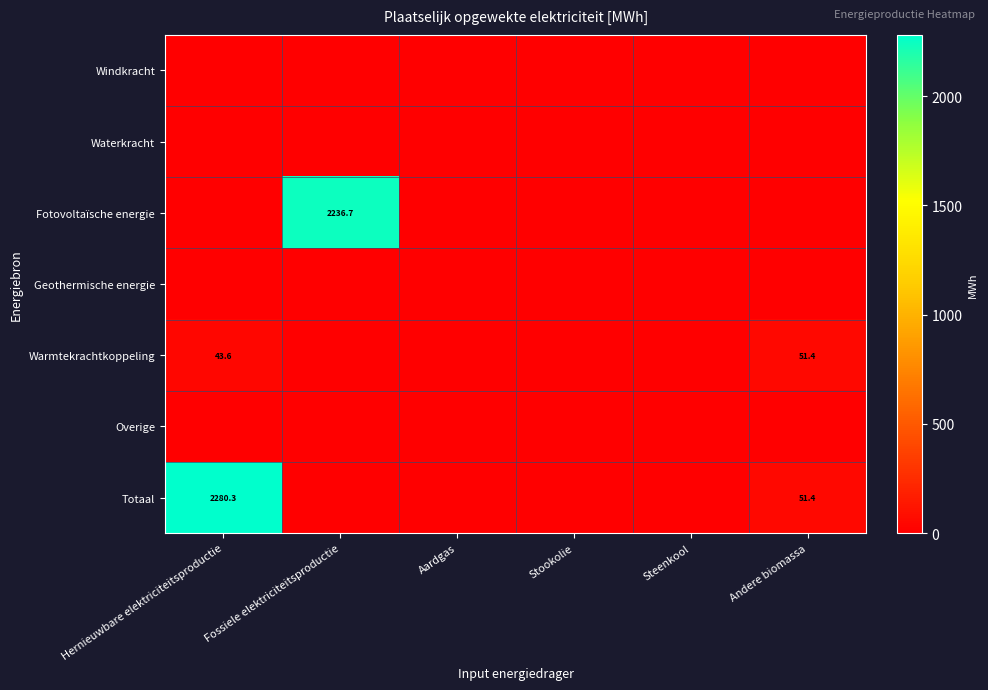

What is the difference between the Totaal values at Andere biomassa and Steenkool?

51.4